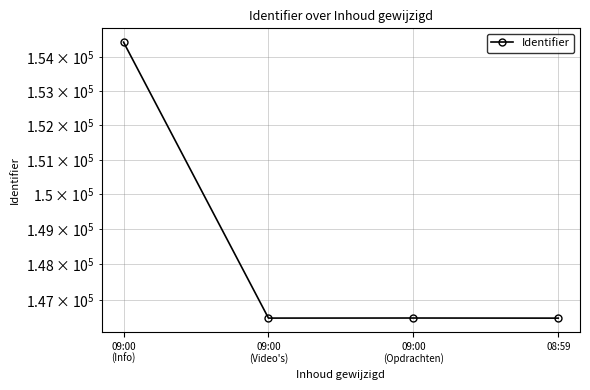

Is it true that the value at 08:59 is 225412?

False